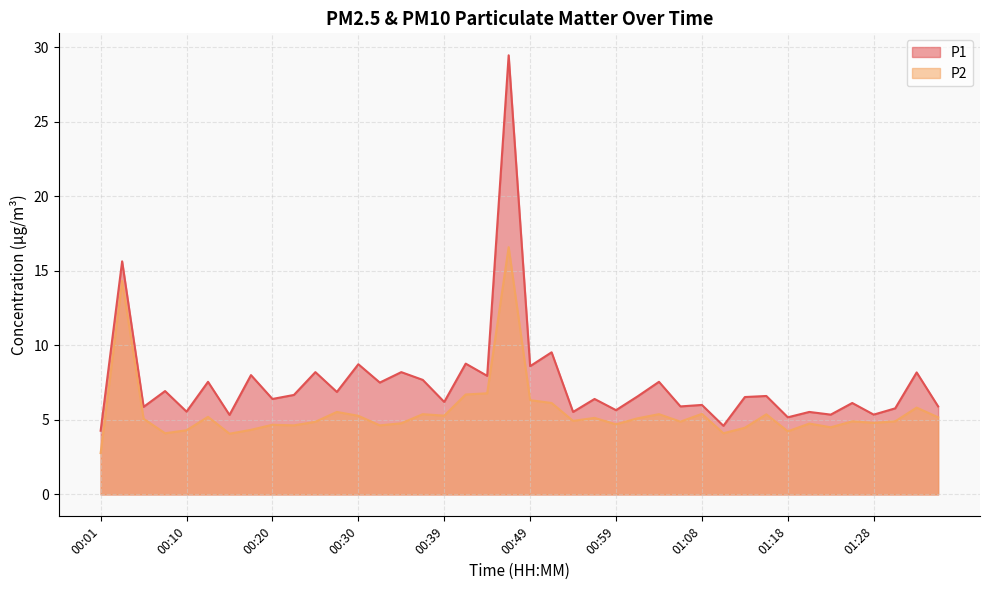

What is the lowest value of the P2 series?

2.8